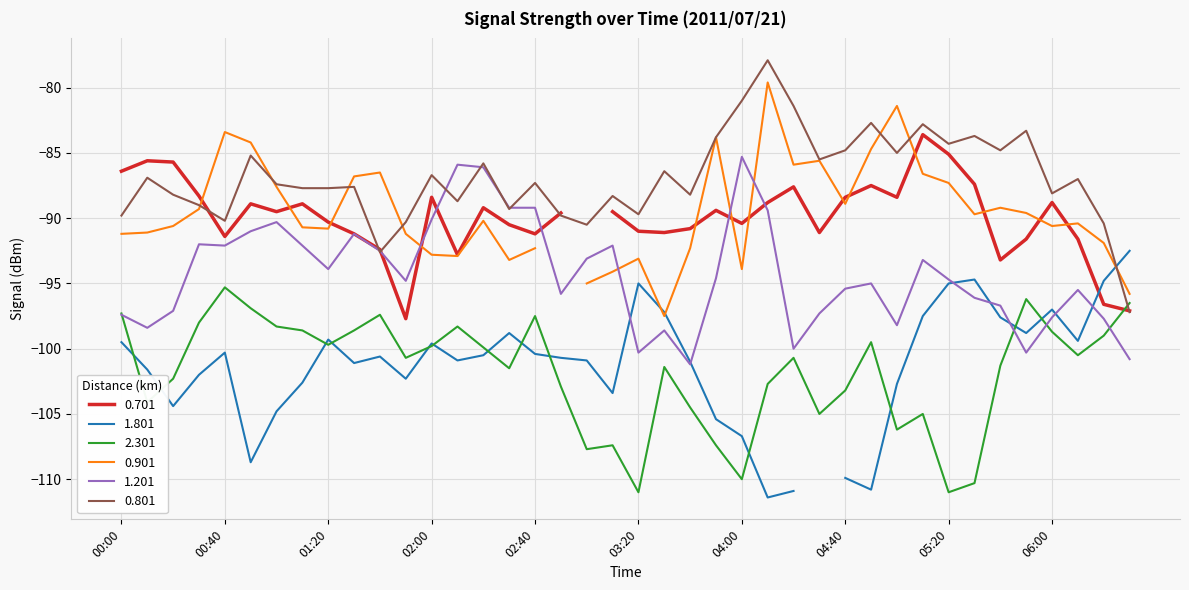

Is it true that 2.301 equals -101.4 at 03:30?

True